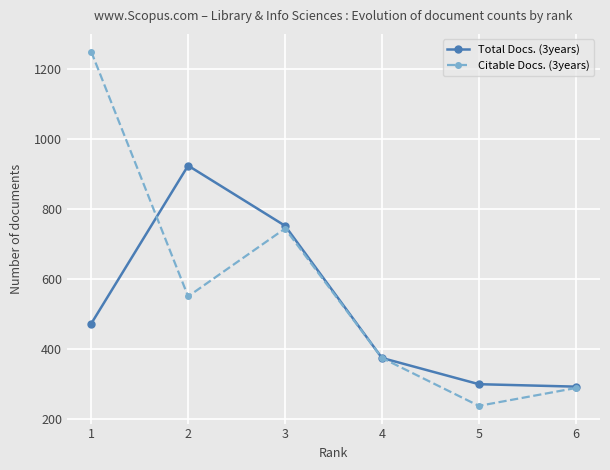

At 1, list the series in order from largest to smallest.

Citable Docs. (3years), Total Docs. (3years)